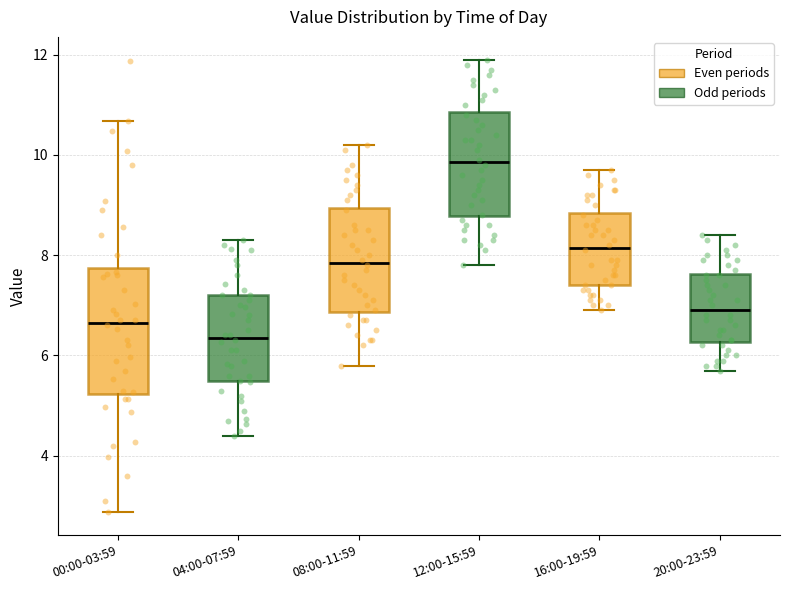

Reading left to right, transcribe this box plot: for each box, give where its median line is, the range the box spans, and where its two whiskers end, as read against the y-axis. The values are not printed on the chart, so give them approximately, as read against the axis.

00:00-03:59: median 6.6, box 5.2 to 7.8, whiskers 2.8 to 10.6
04:00-07:59: median 6.4, box 5.4 to 7.2, whiskers 4.4 to 8.4
08:00-11:59: median 7.8, box 6.8 to 9.0, whiskers 5.8 to 10.2
12:00-15:59: median 9.8, box 8.8 to 10.8, whiskers 7.8 to 12.0
16:00-19:59: median 8.2, box 7.4 to 8.8, whiskers 7.0 to 9.8
20:00-23:59: median 7.0, box 6.2 to 7.6, whiskers 5.8 to 8.4